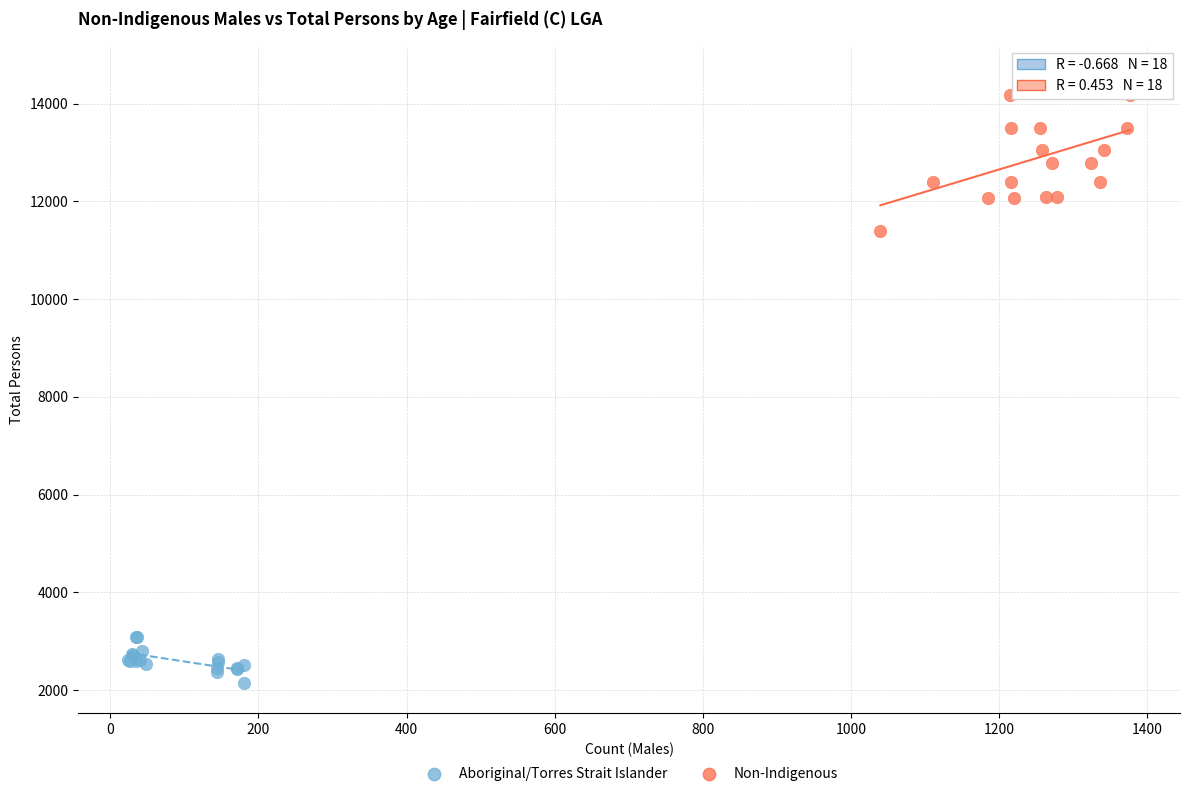

What are all the series names shown in the legend?

Aboriginal/Torres Strait Islander, Non-Indigenous